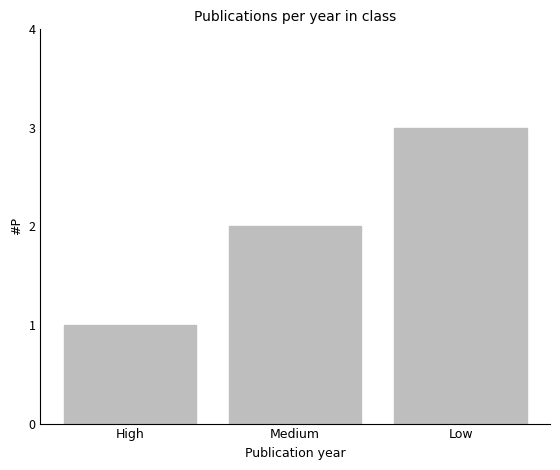

Reading left to right, what are all the values shown in this chart?

High=1	Medium=2	Low=3